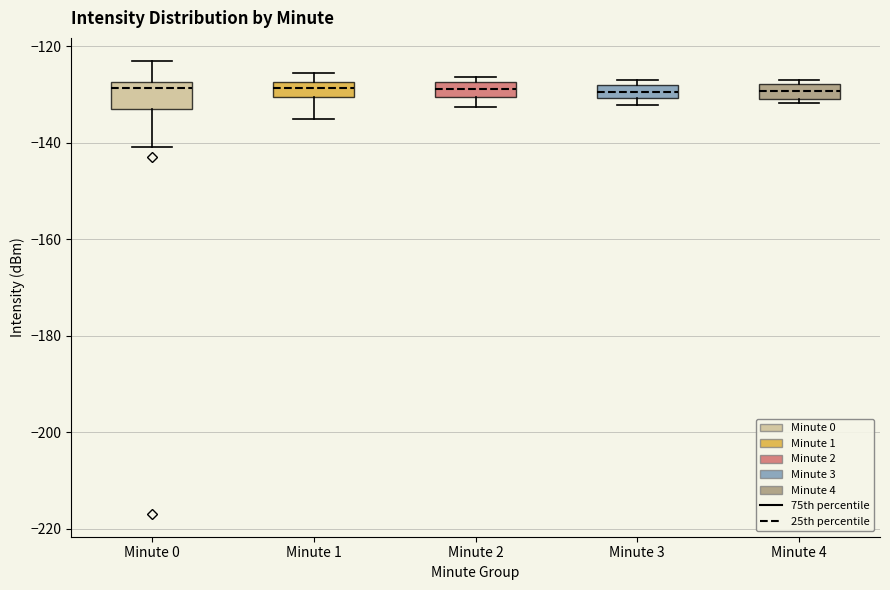

Which box is the tallest, from its lower edge to its upper edge?

Minute 0